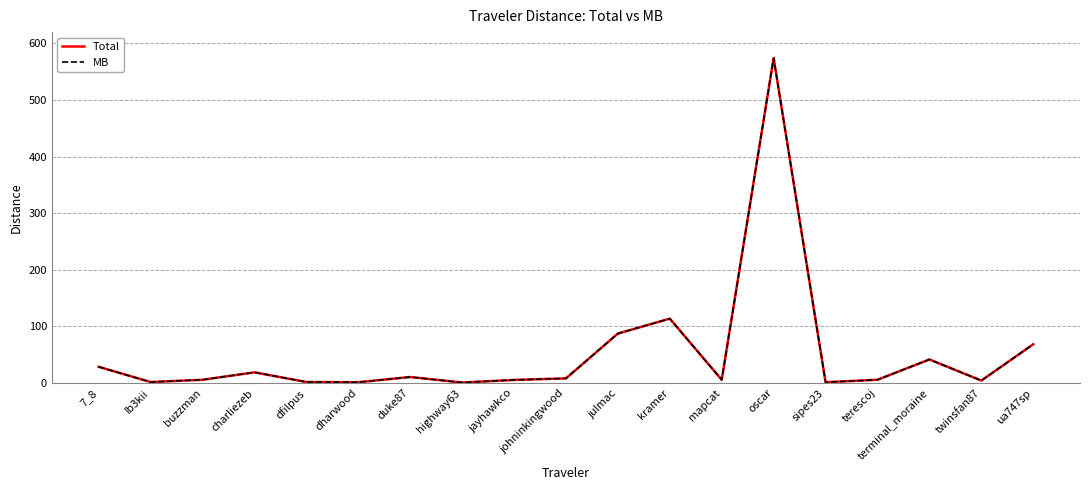

Where is MB nearest to the value 287?

kramer